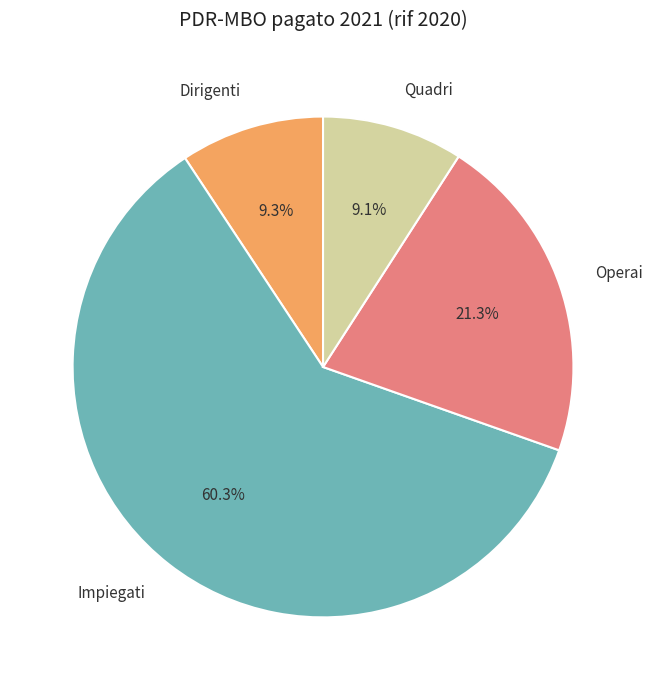

Does any single category account for the majority?

Yes